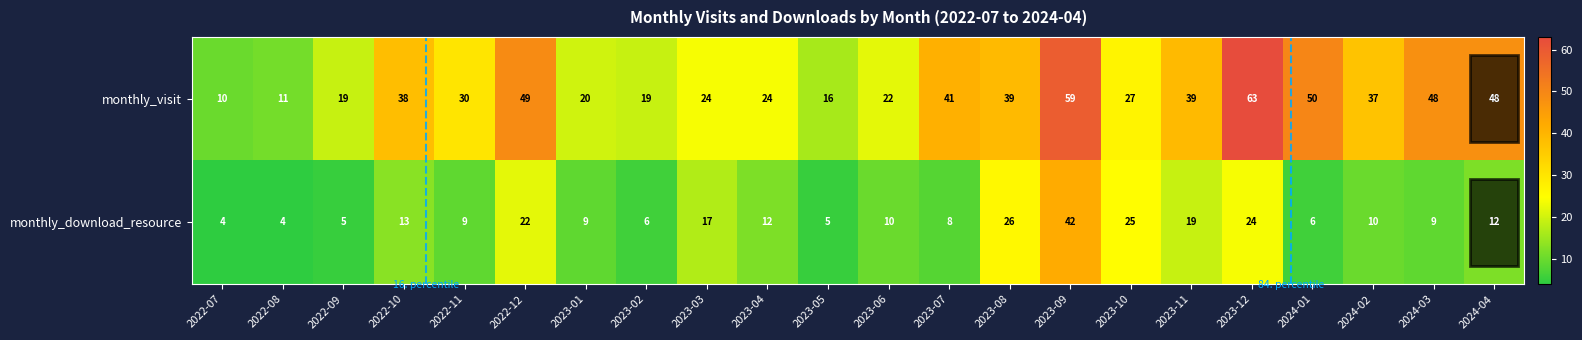

Which series changed the most between 2022-07 and 2023-07?

monthly_visit